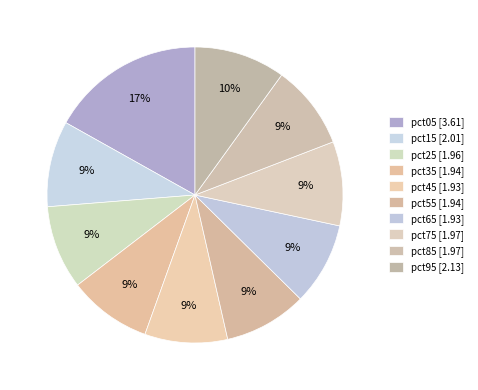

Between pct65 and pct55, which is larger?

pct55